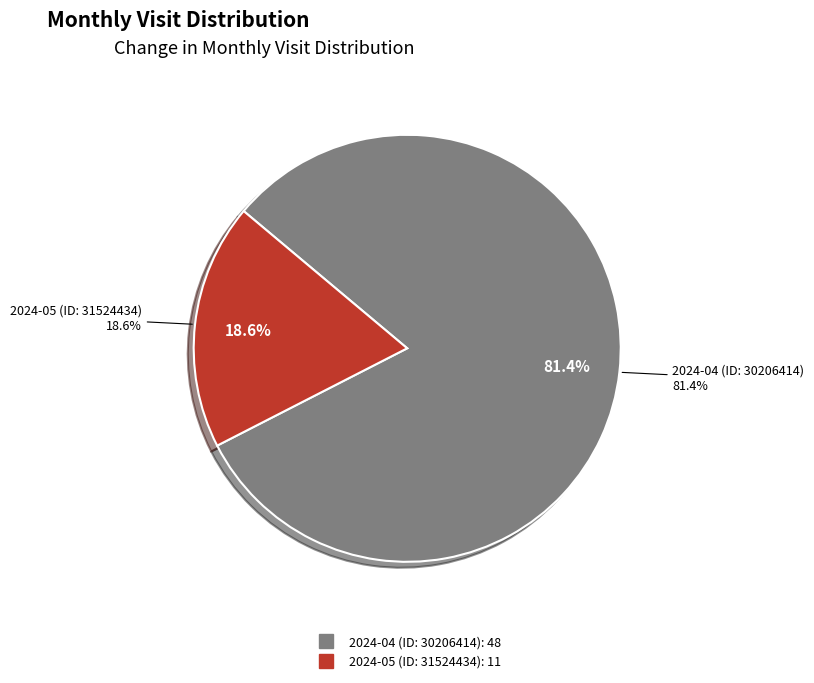

Rank the categories by value from lowest to highest.

2024-05 (ID: 31524434), 2024-04 (ID: 30206414)